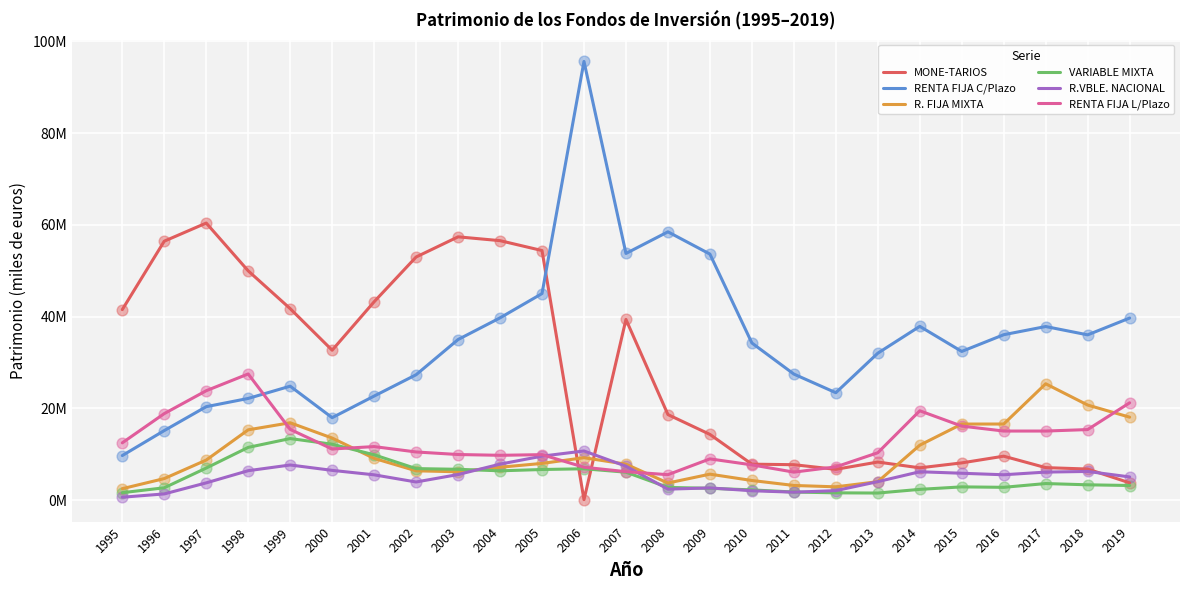

Is the value of VARIABLE MIXTA at 2011 greater than the value of R. FIJA MIXTA at 2000?

No